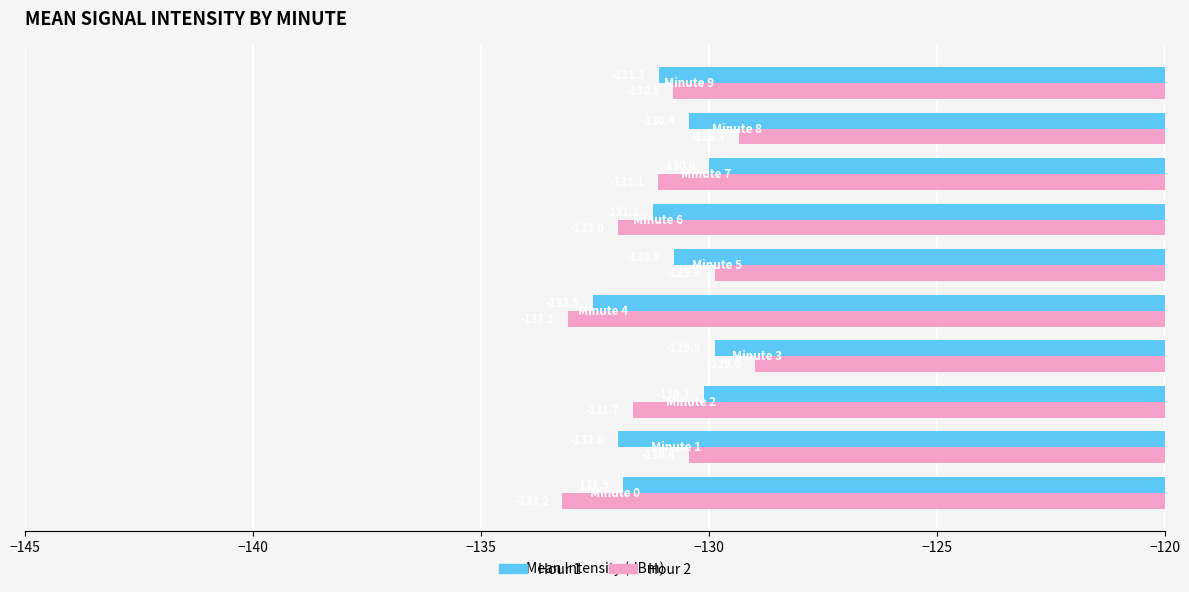

What is the minimum value shown in the chart?

-133.2